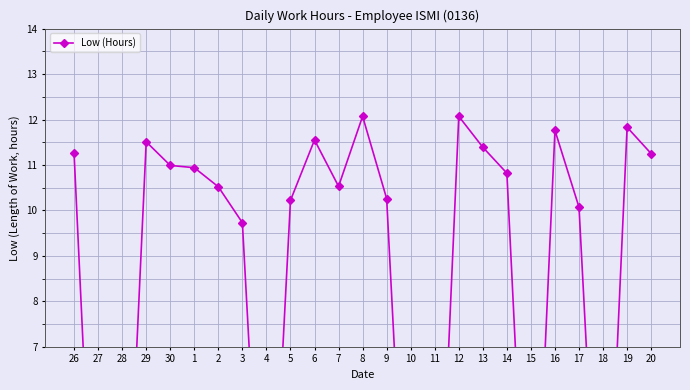

What value does the data have at 29?

11.5